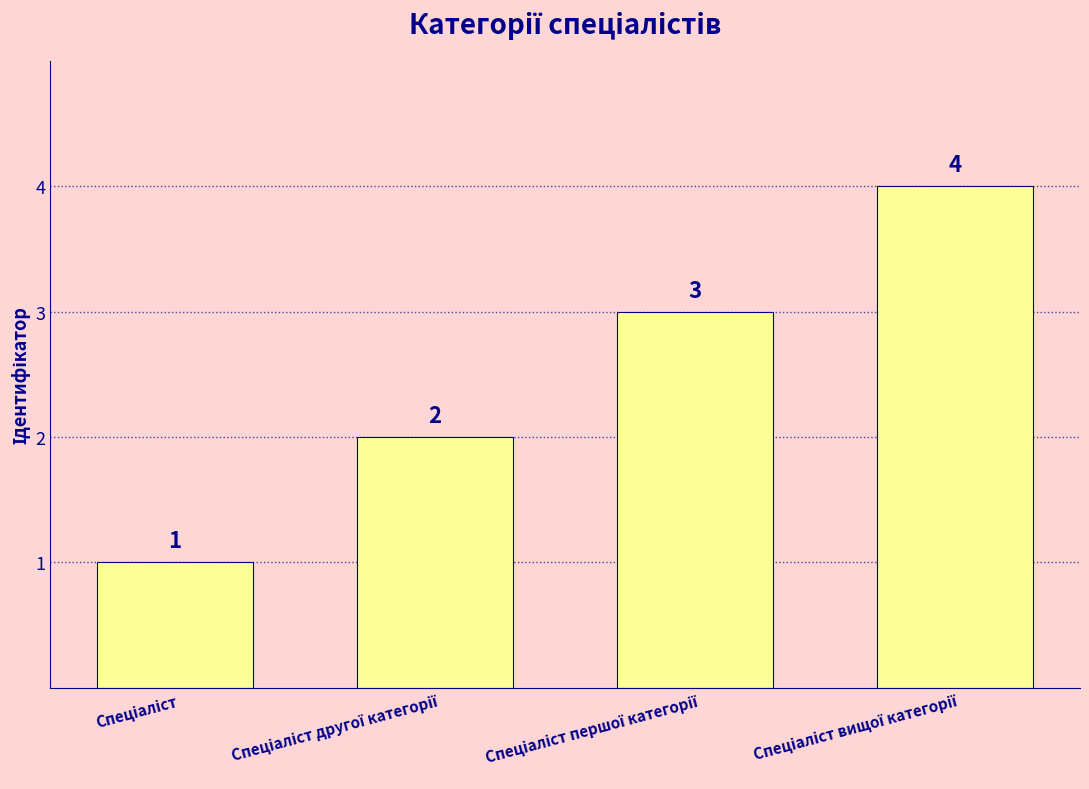

Count the values in the range 2 to 4.

3